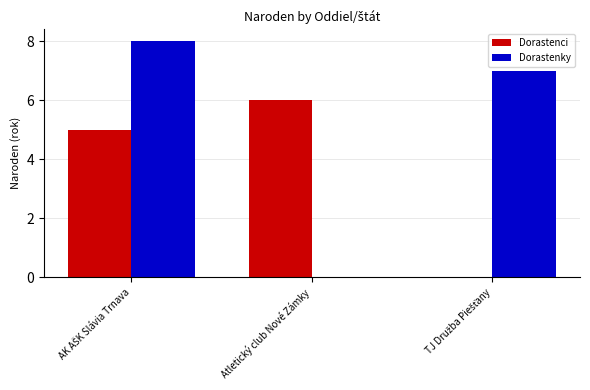

How many categories are shown in the chart?

3